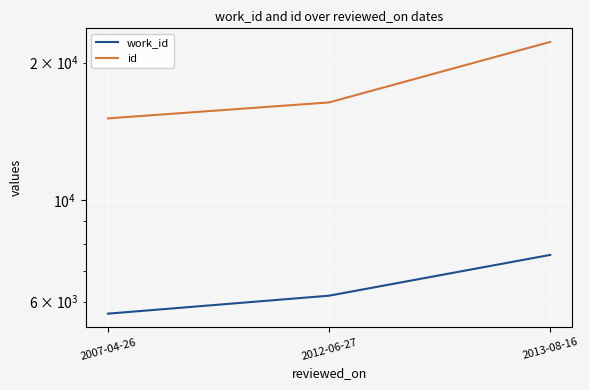

Reading left to right, transcribe all the data shown in this chart.

work_id: 2007-04-26=5647	2012-06-27=6182	2013-08-16=7591
id: 2007-04-26=15095	2012-06-27=16359	2013-08-16=22185